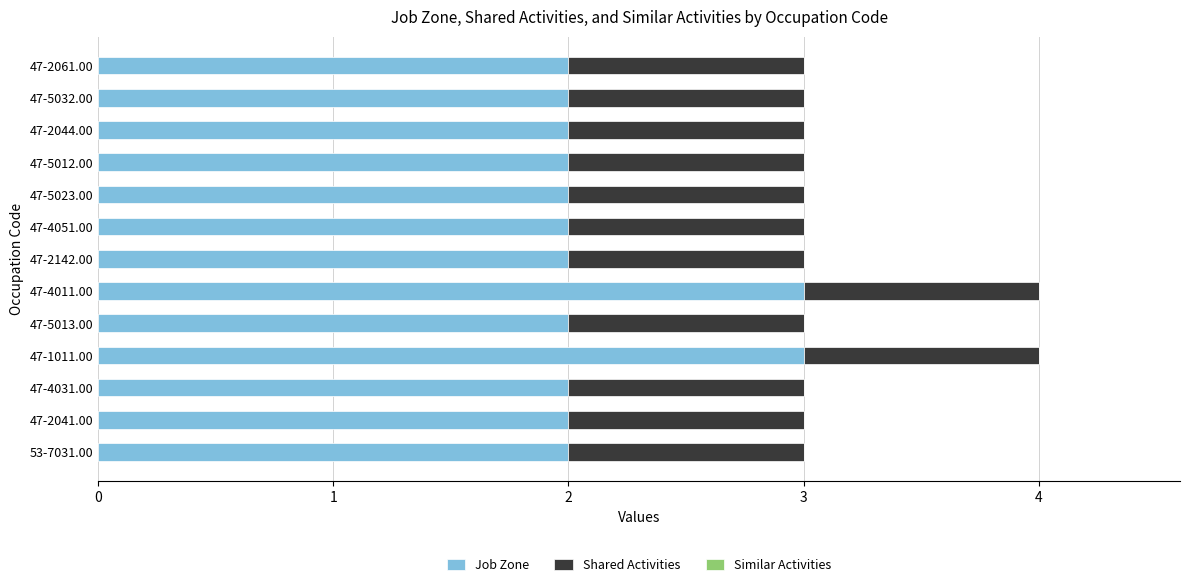

True or false: Job Zone has a value of 3 at 47-5013.00.

False